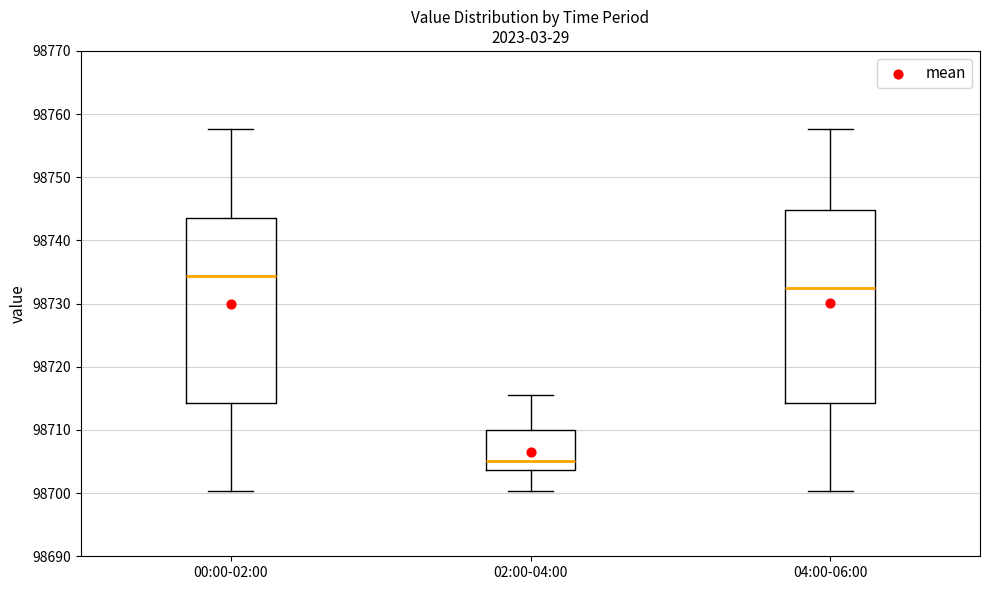

Where does the upper whisker of the box for 04:00-06:00 end on the y-axis? The values are not printed on the chart, so give them approximately, as read against the axis.

98758